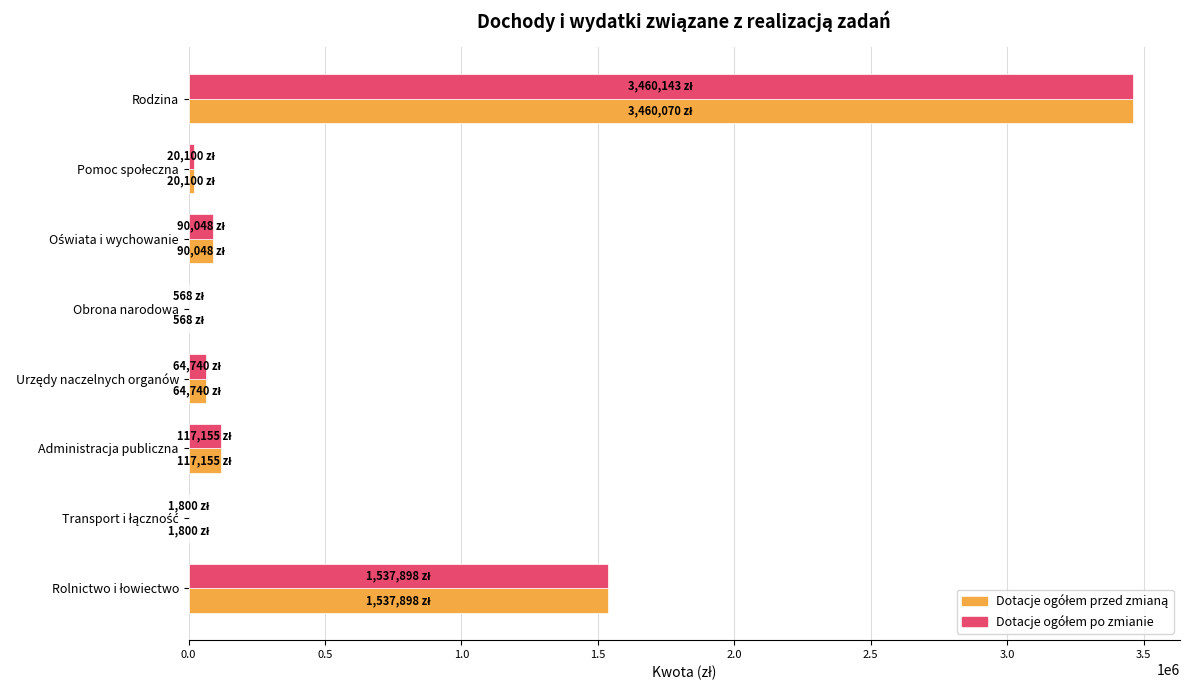

How many series are shown in this chart?

2